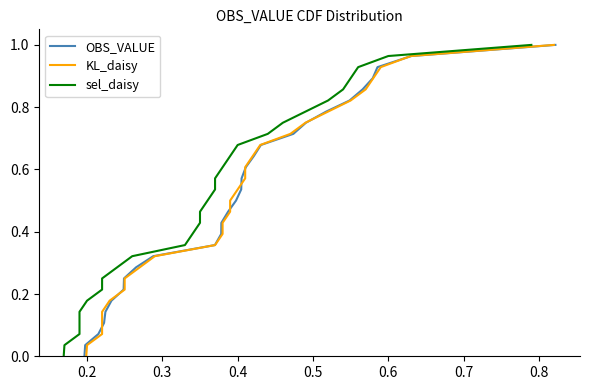

Count the number of categories in the chart.

29